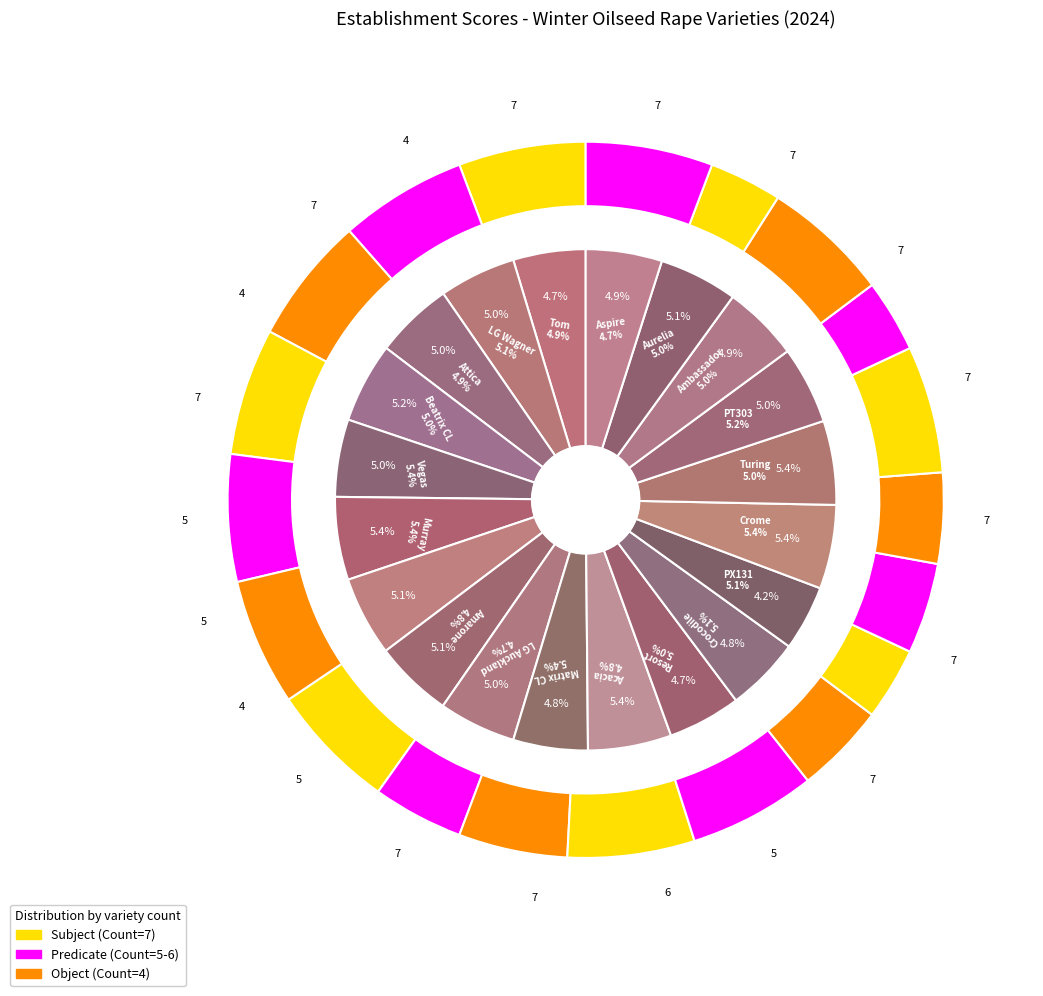

Is it true that LG Auckland is 15% of the pie?

False